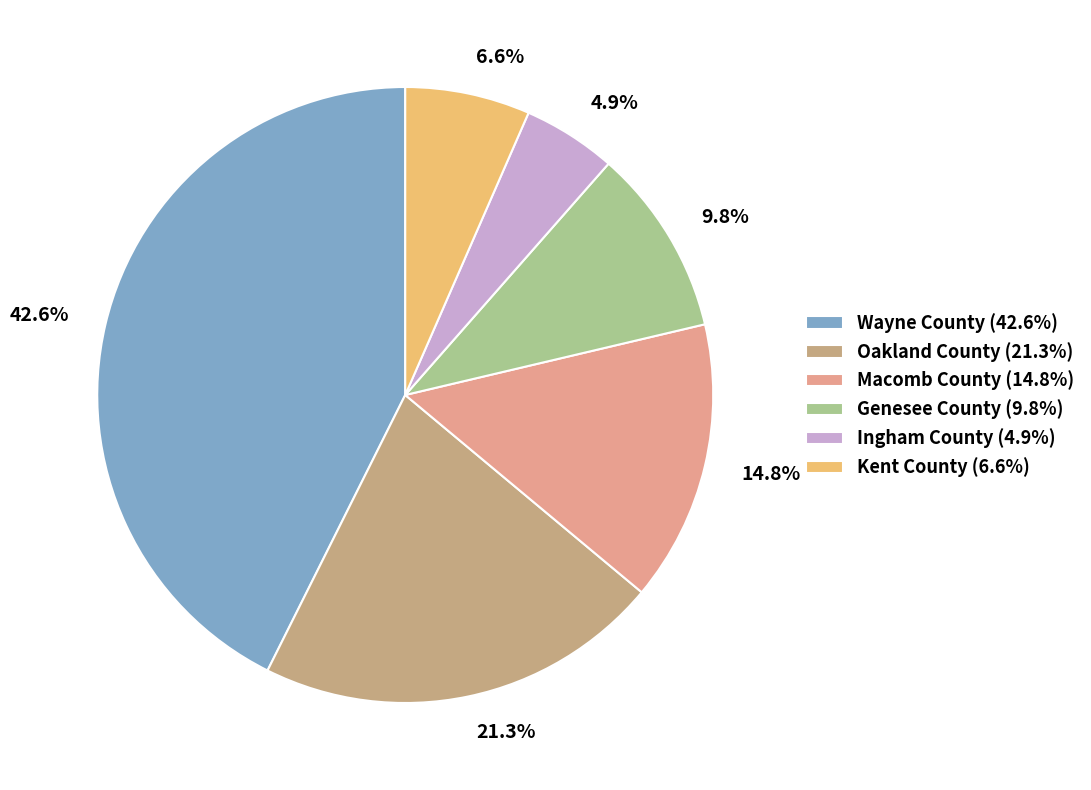

The Wayne County slice represents 43% of the pie. True or false?

True